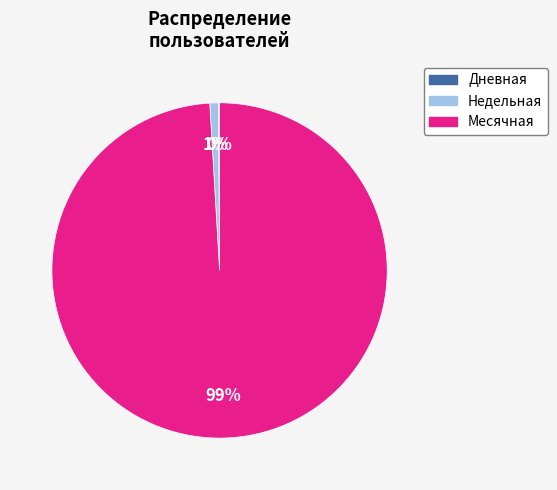

Is there a majority slice in this chart?

Yes